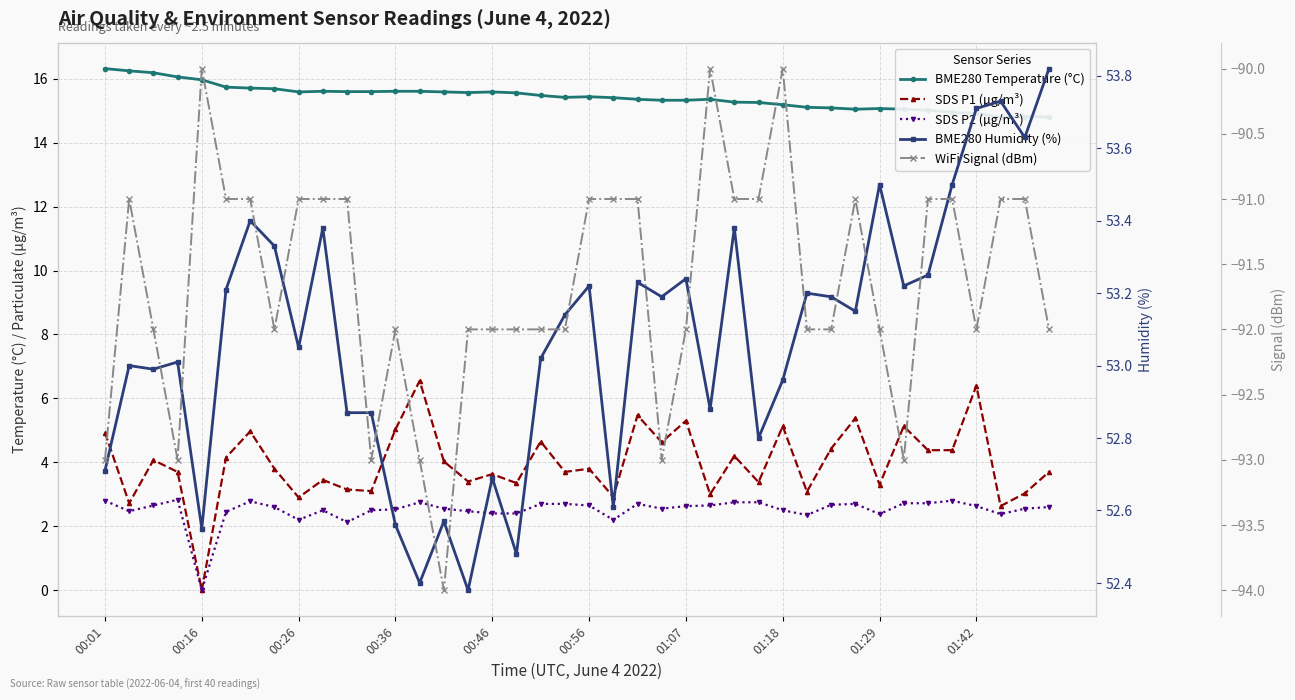

How many values in the SDS P1 (µg/m³) series are below 3?

5